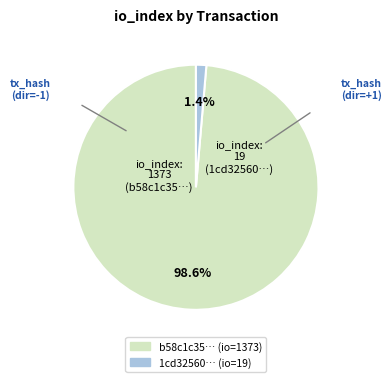

Is there any slice that represents more than half of the pie?

Yes